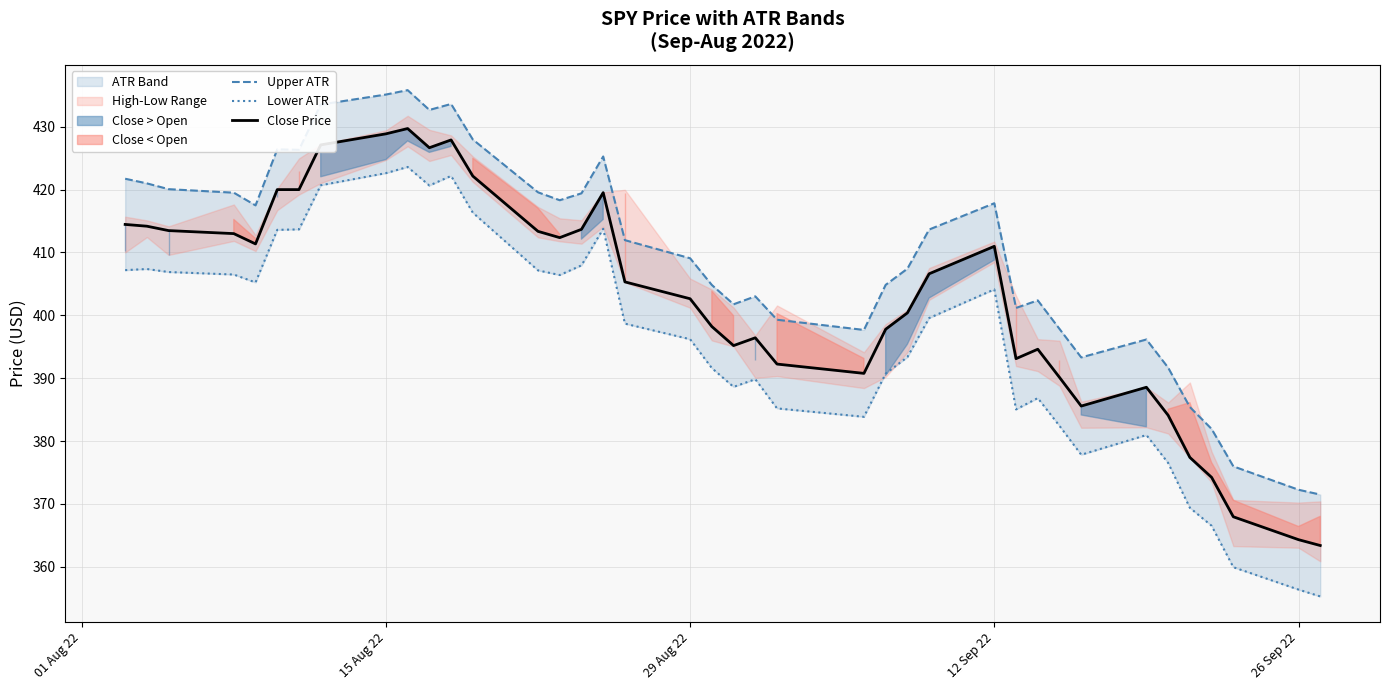

What is the maximum value shown in the chart?

435.8